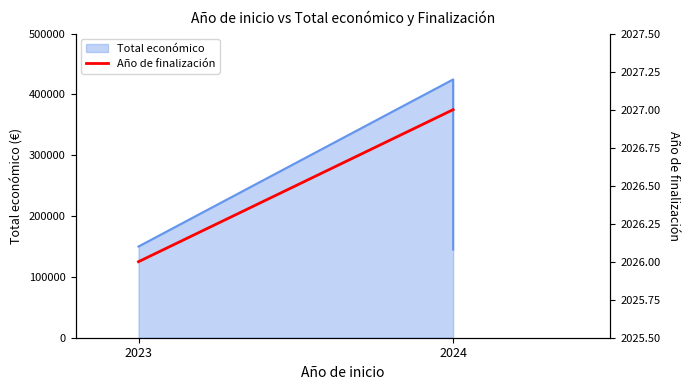

Is it true that the value at 2023 is 2026?

True